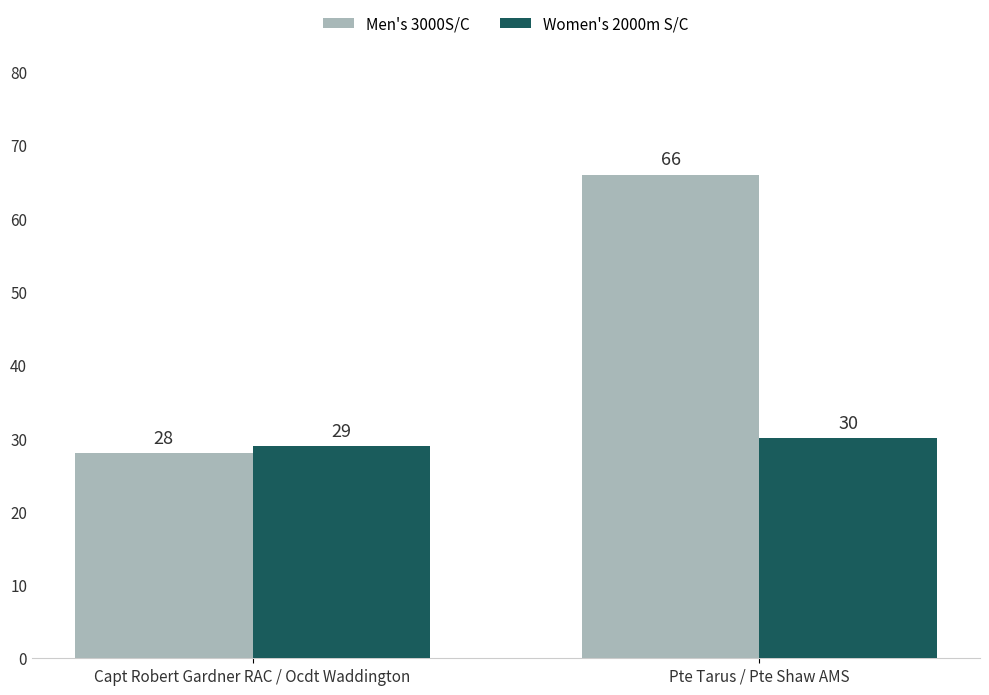

Are the bars grouped side by side (vs. stacked)?

Yes